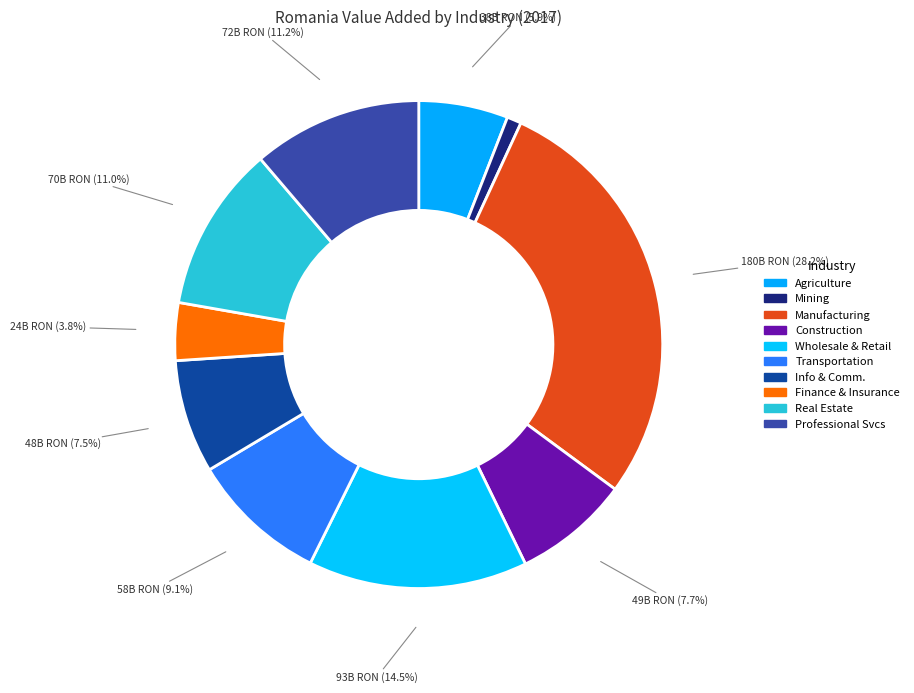

How many segments does this pie chart have?

10